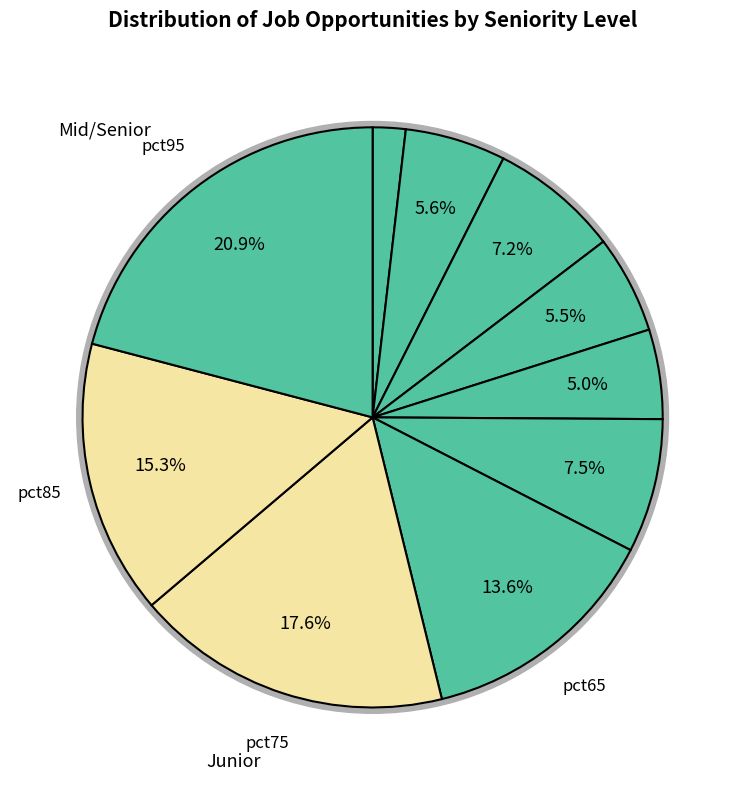

How many slices are in this pie chart?

10